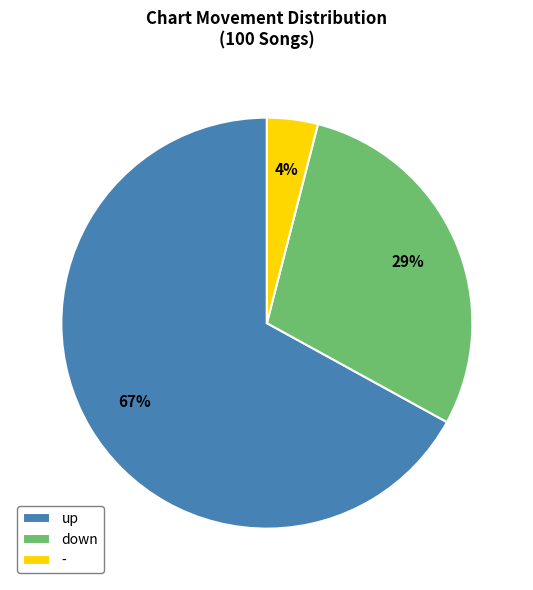

How many slices are in this pie chart?

3